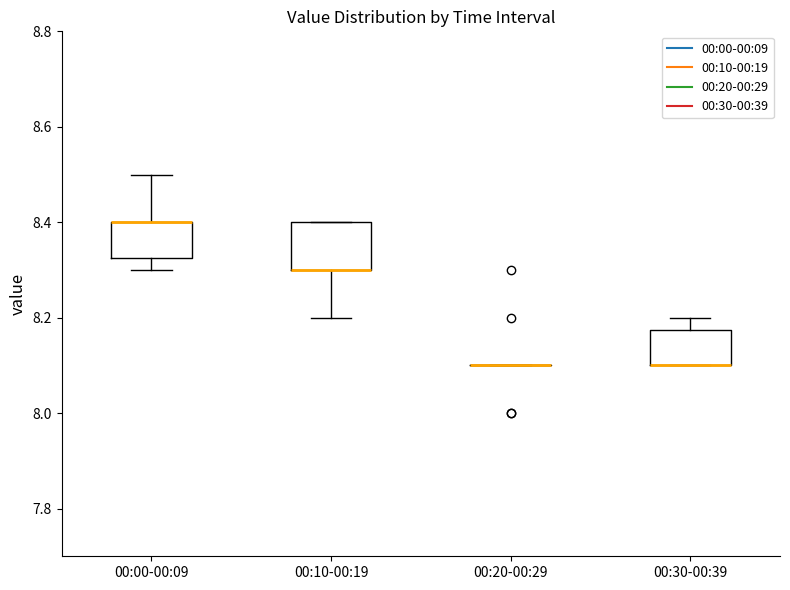

Comparing the boxes themselves (not the whiskers), which one is the tallest?

00:10-00:19